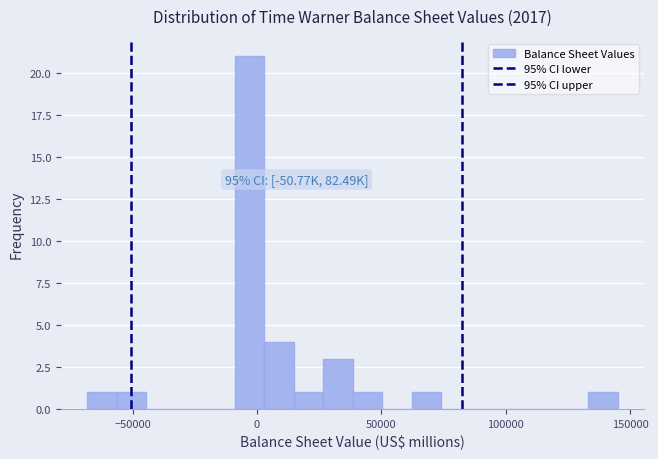

Around what value on the x-axis is the tallest bar? Give the approximate position of its centre, as read against the axis.

-5000